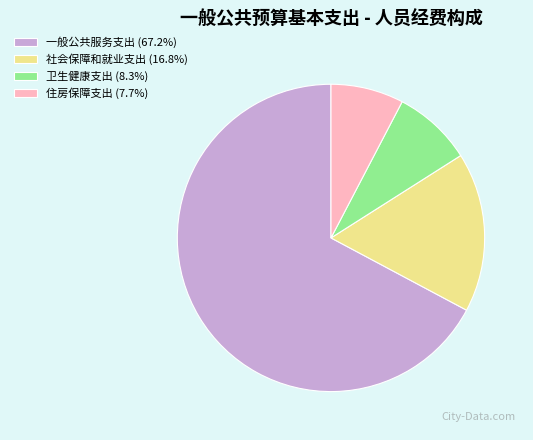

Which slice is the largest?

一般公共服务支出